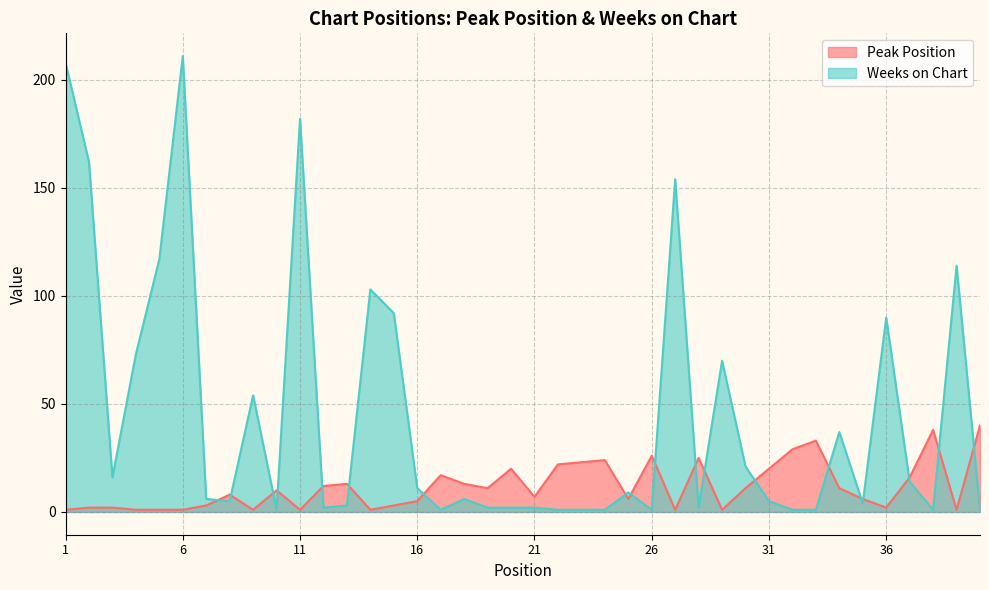

Where do Peak Position and Weeks on Chart first cross each other?

7 and 8